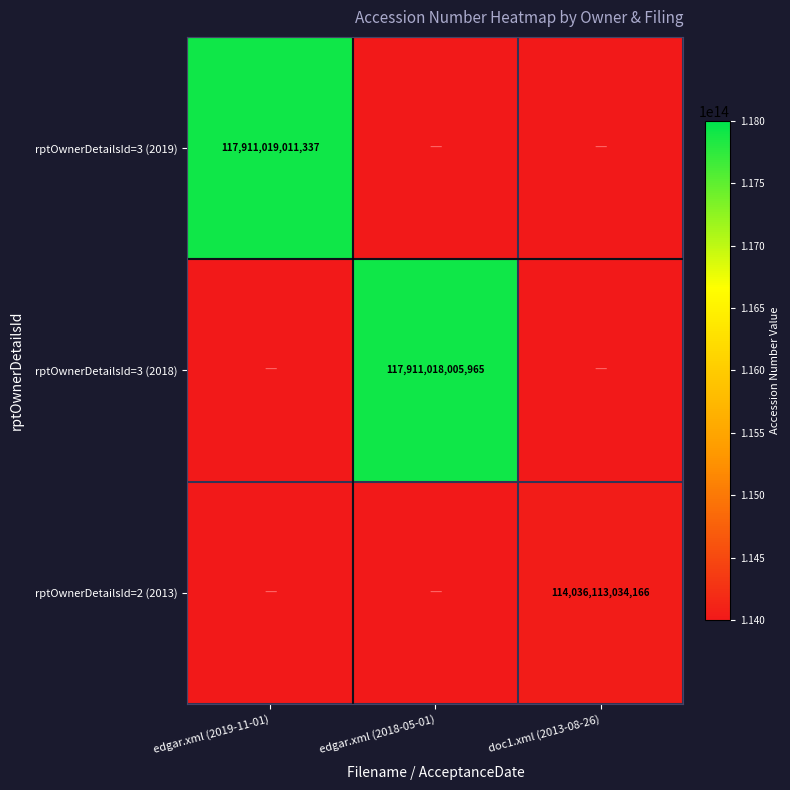

Is it true that rptOwnerDetailsId=2 (2013) equals 114036113034166 at doc1.xml (2013-08-26)?

True